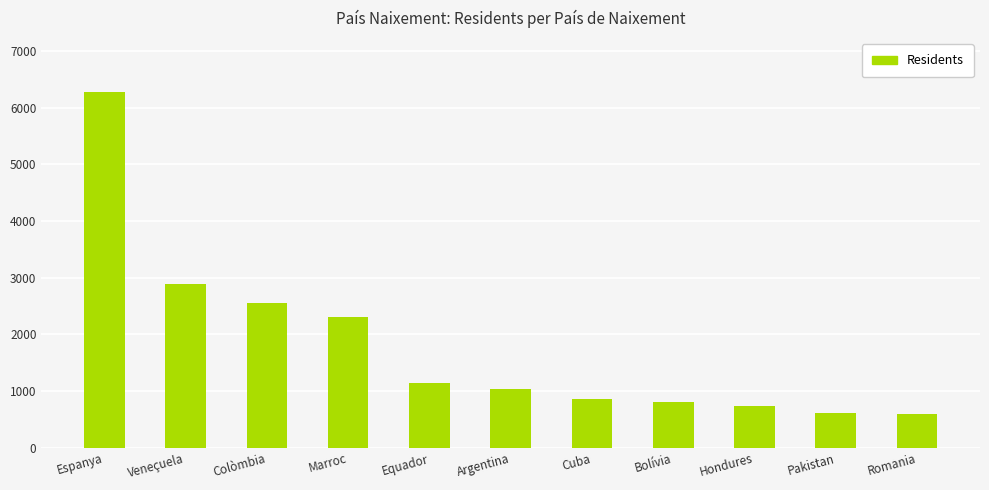

Which has a higher value, Espanya or Pakistan?

Espanya